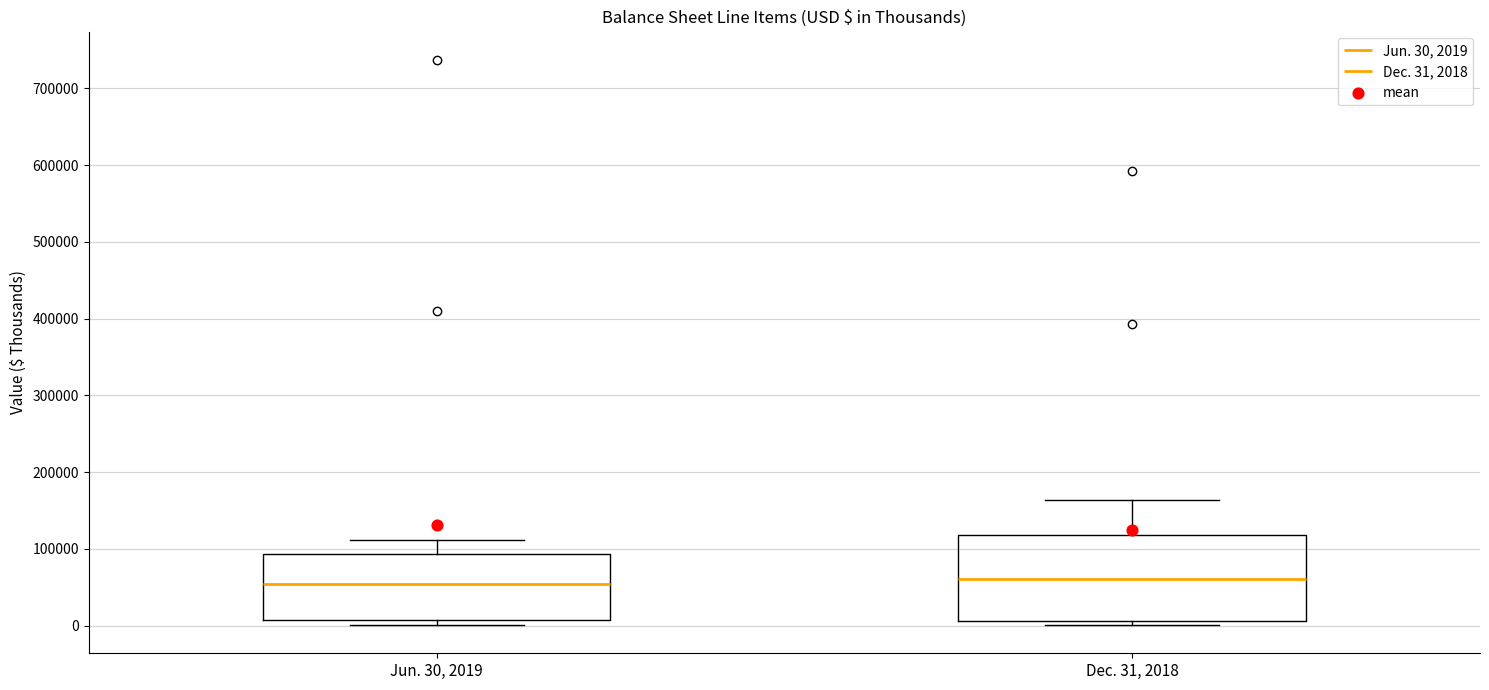

Reading left to right, transcribe this box plot: for each box, give where its median line is, the range the box spans, and where its two whiskers end, as read against the y-axis. The values are not printed on the chart, so give them approximately, as read against the axis.

Jun. 30, 2019: median 60000, box 10000 to 90000, whiskers 0 to 110000
Dec. 31, 2018: median 60000, box 10000 to 120000, whiskers 0 to 160000